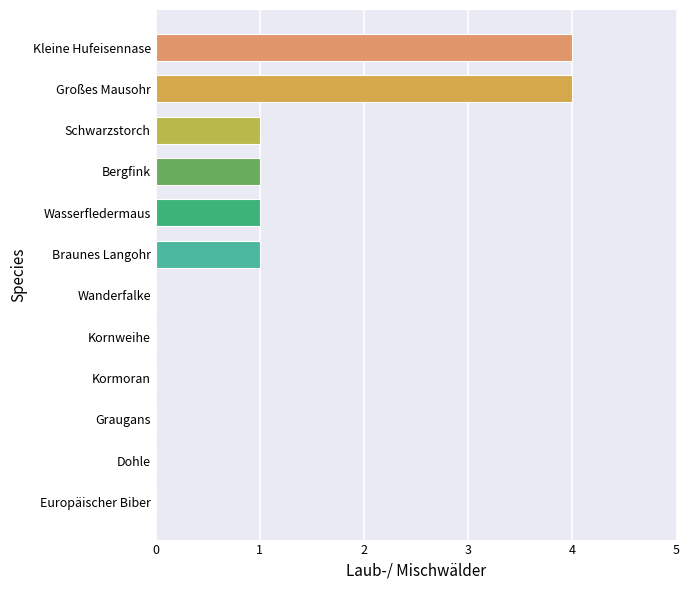

Count the values in the range 0 to 1.

10